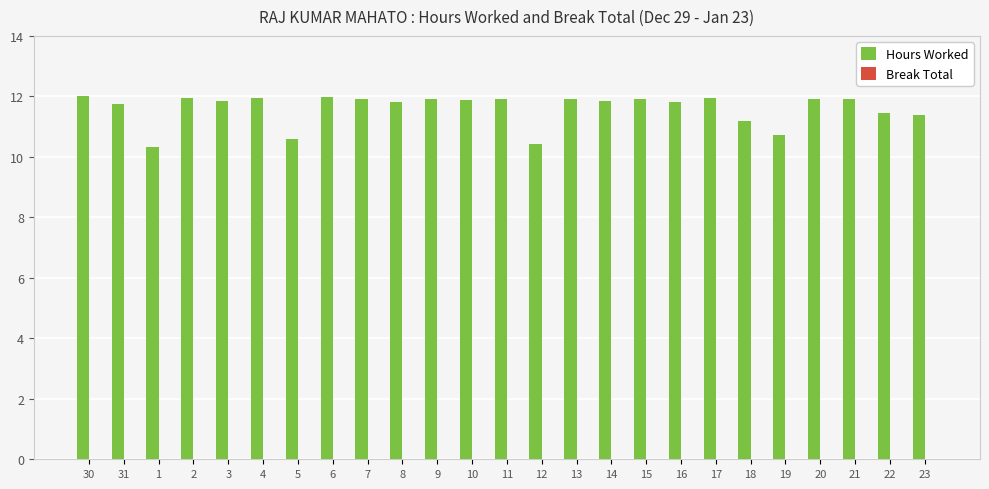

Which has a higher value, 31 or 23?

31